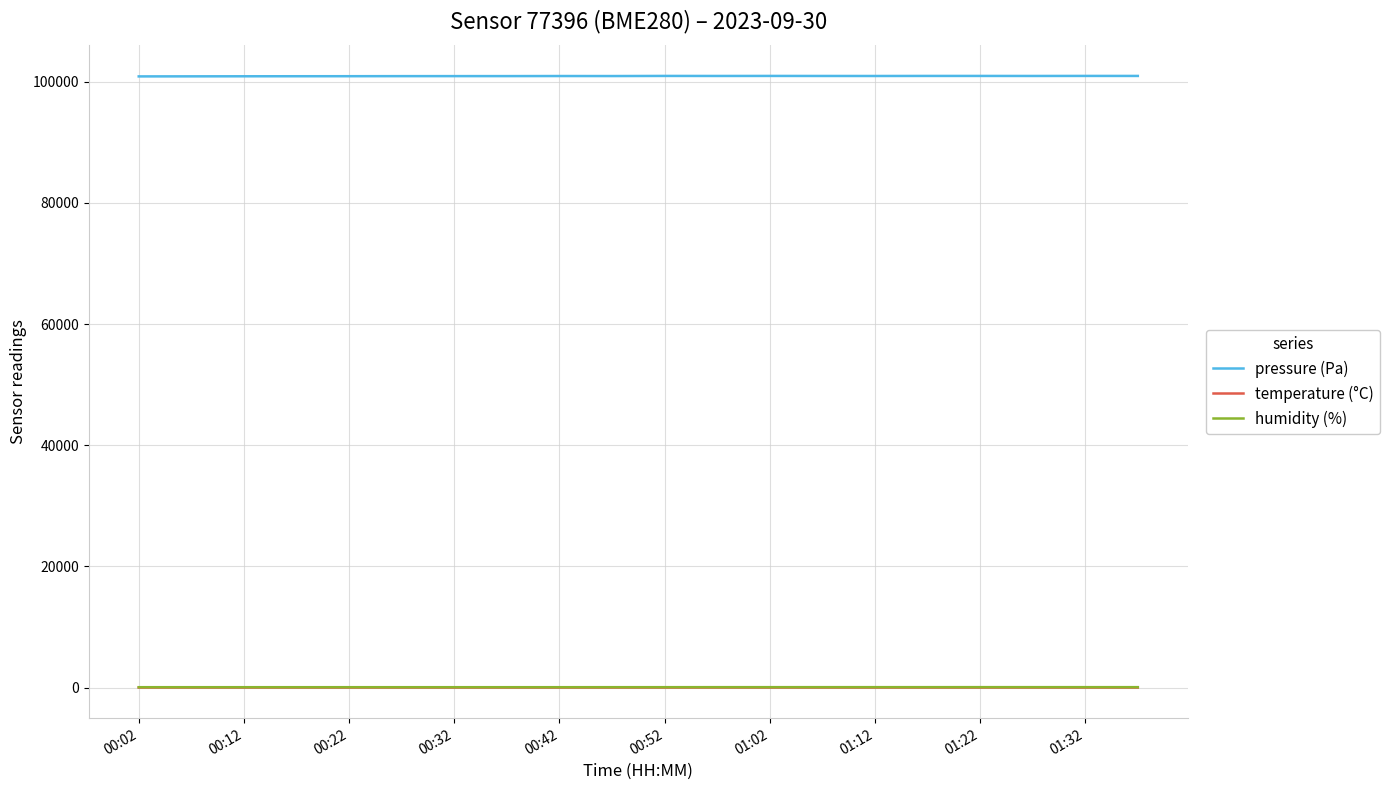

True or false: pressure (Pa) has more than 1 points higher than both neighbors.

True